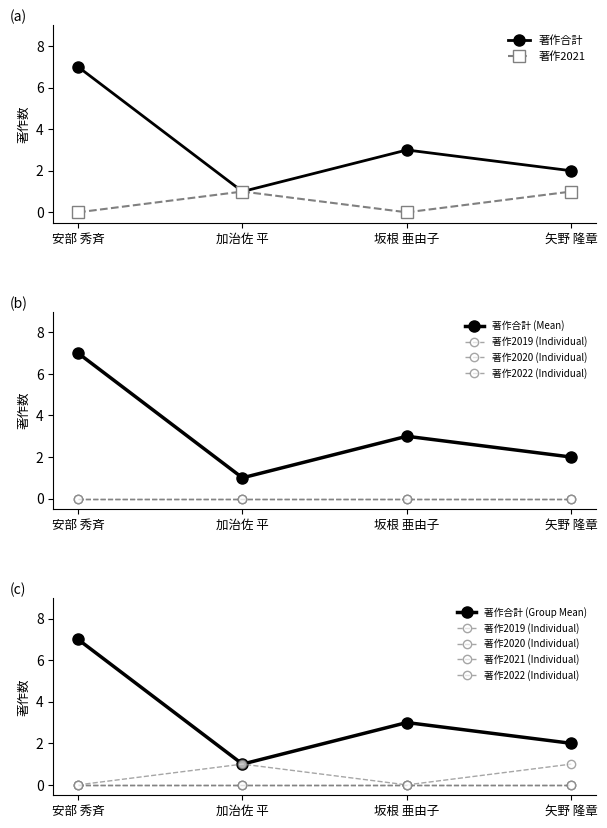

True or false: 著作2020 and 著作2019 cross at least once.

False